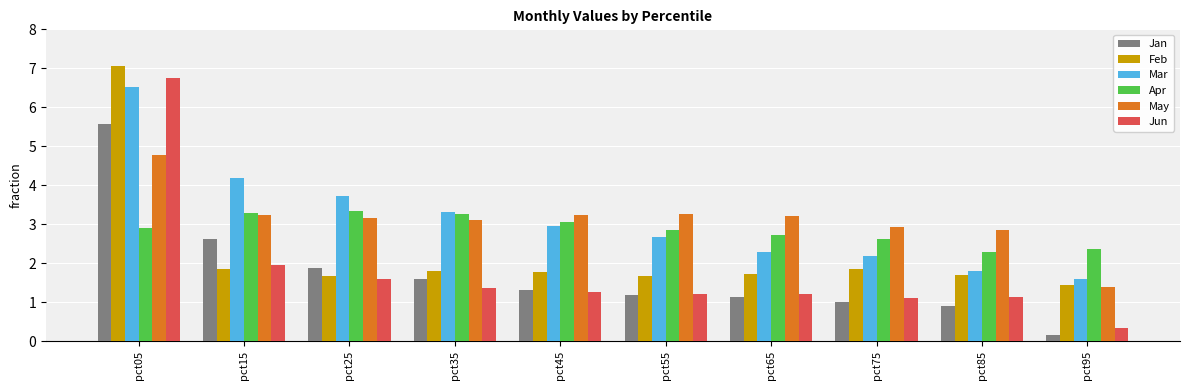

What is the maximum value shown in the chart?

7.1